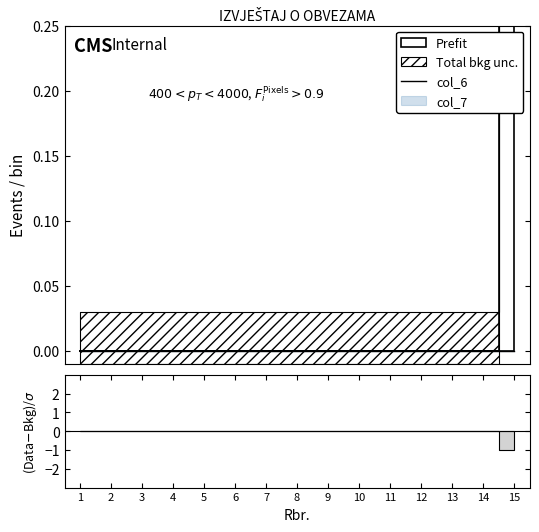

Is this an area chart (filled region under the line)?

No